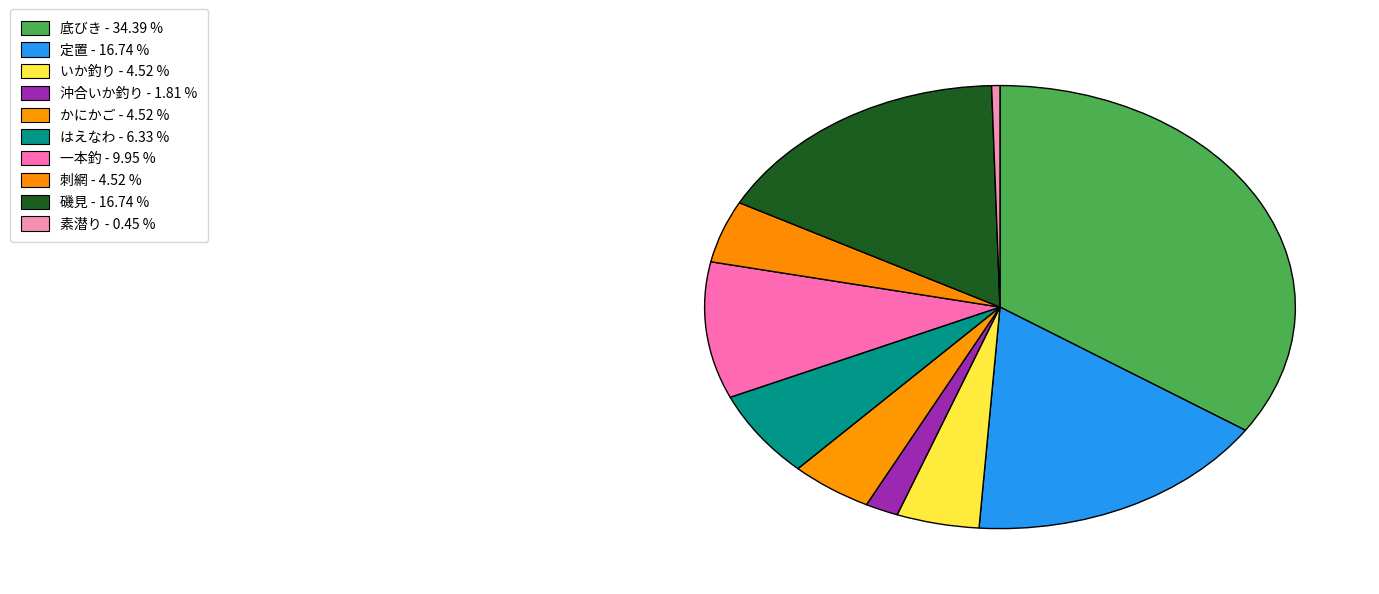

To the nearest percent, what portion does 底びき represent?

34%